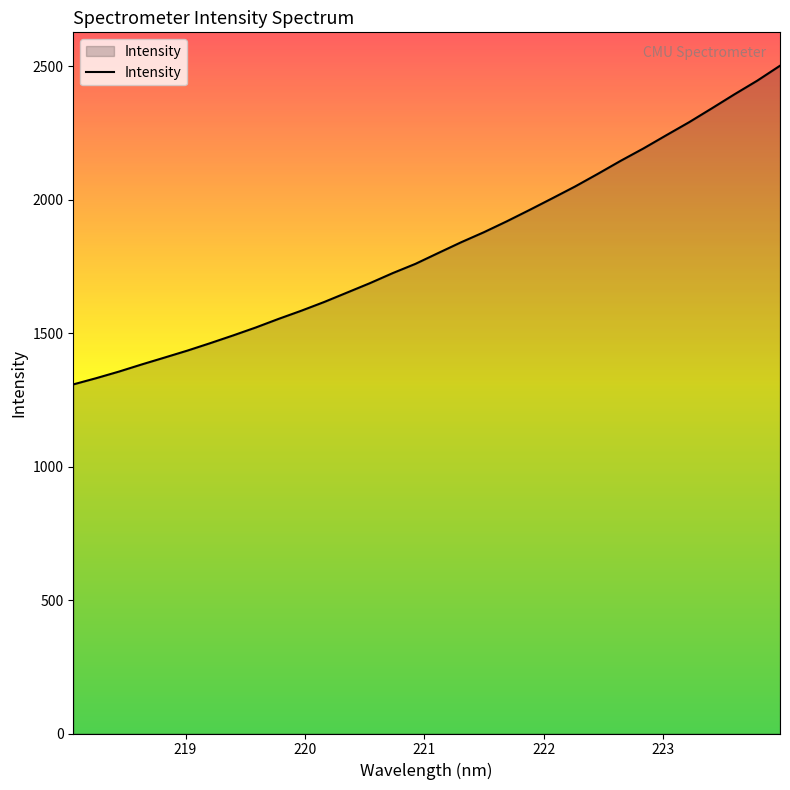

What is the minimum value shown in the chart?

1308.0